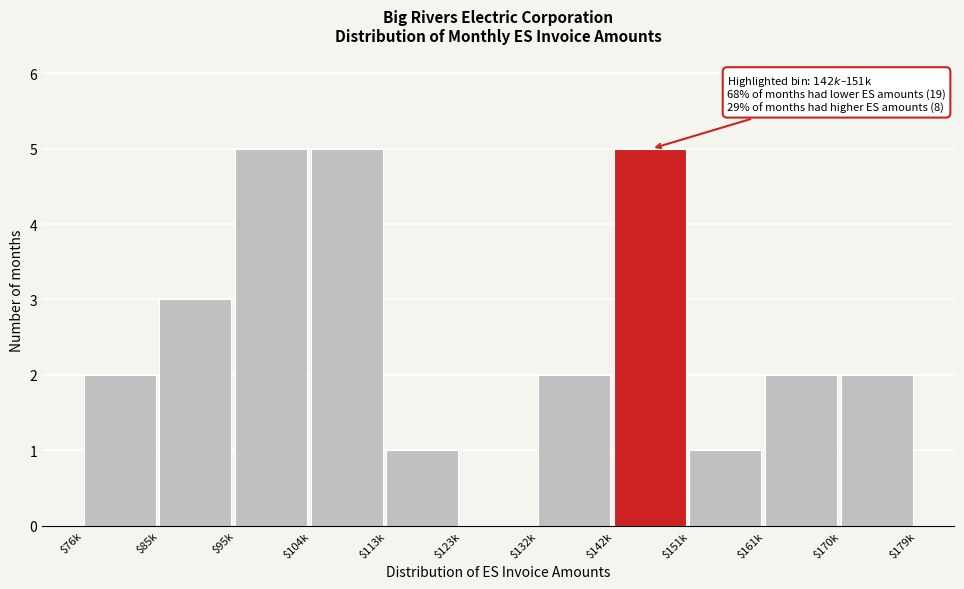

What is the sum of all values?

28